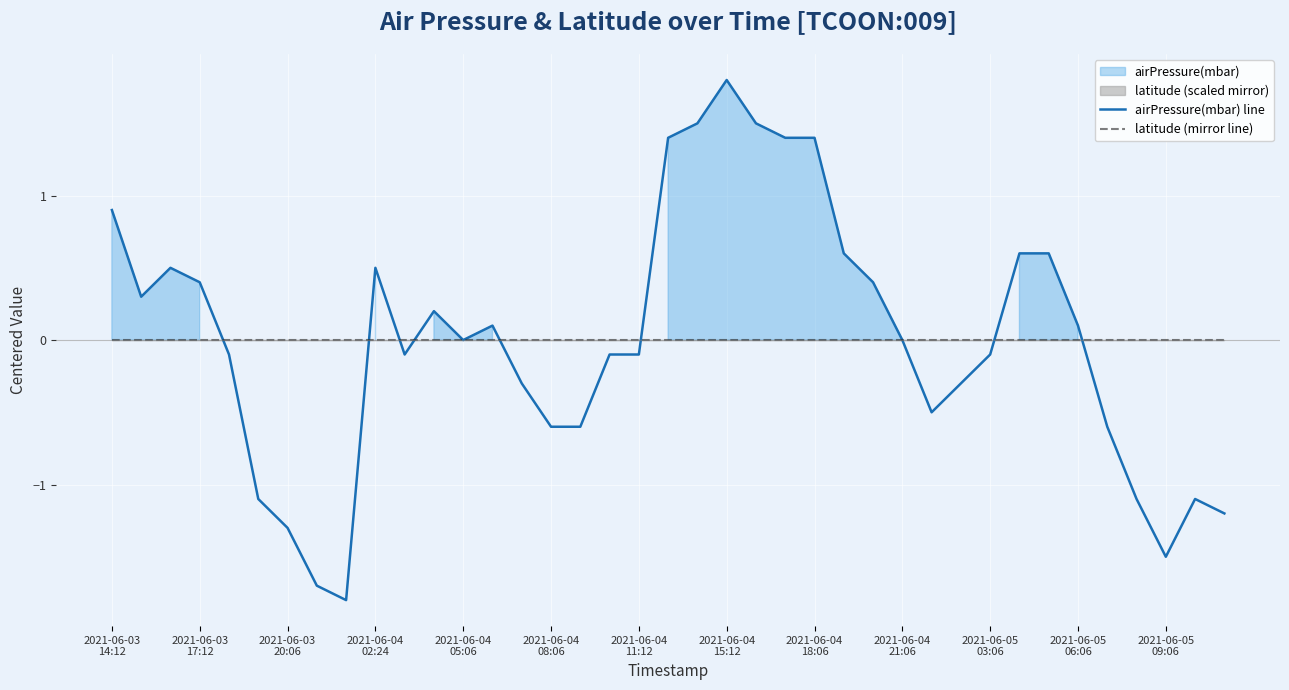

Reading right to left, what are all the values shown in this chart?

airPressure(mbar) line: -1.2	-1.1	-1.5	-1.1	-0.6	0.1	0.6	0.6	-0.1	-0.3	-0.5	0.0	0.4	0.6	1.4	1.4	1.5	1.8	1.5	1.4	-0.1	-0.1	-0.6	-0.6	-0.3	0.1	0.0	0.2	-0.1	0.5	-1.8	-1.7	-1.3	-1.1	-0.1	0.4	0.5	0.3	0.9
latitude (mirror line): -0.0	-0.0	-0.0	-0.0	-0.0	-0.0	-0.0	-0.0	-0.0	-0.0	-0.0	-0.0	-0.0	-0.0	-0.0	-0.0	-0.0	-0.0	-0.0	-0.0	-0.0	-0.0	-0.0	-0.0	-0.0	-0.0	-0.0	-0.0	-0.0	-0.0	-0.0	-0.0	-0.0	-0.0	-0.0	-0.0	-0.0	-0.0	-0.0